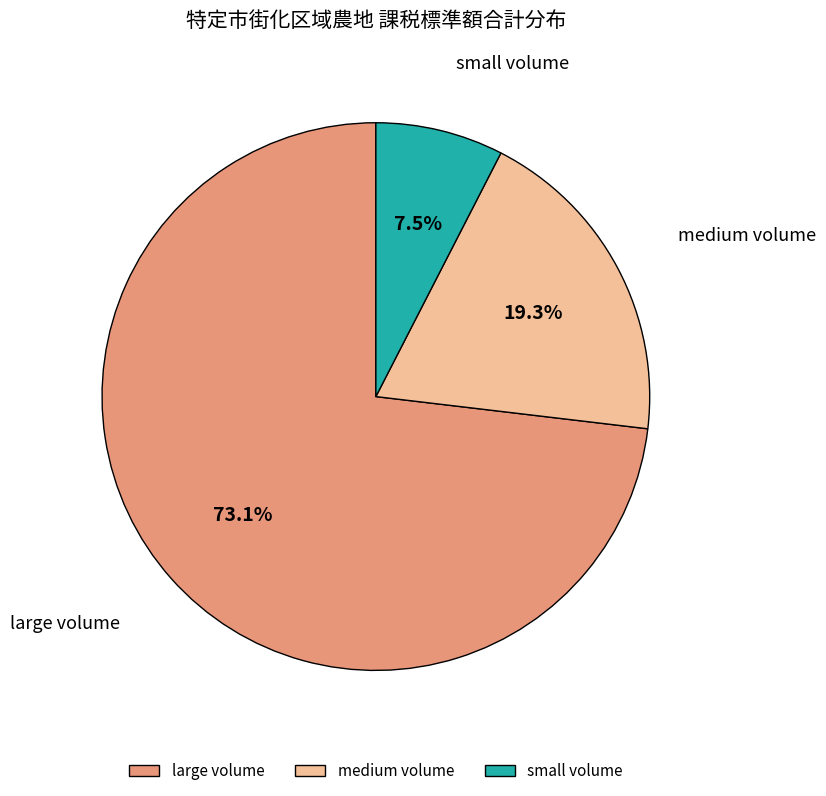

Which has a higher value, small volume or medium volume?

medium volume